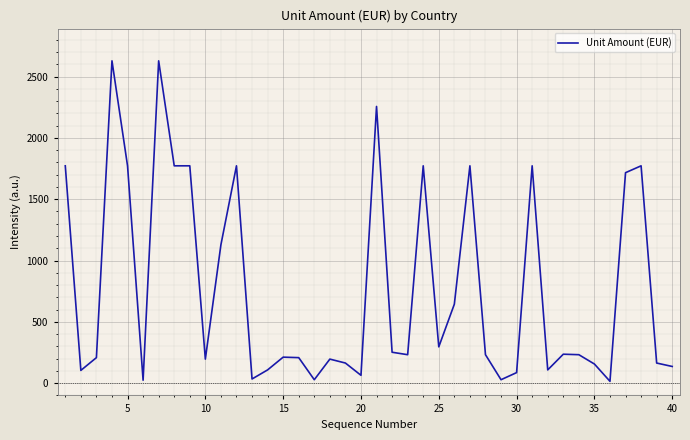

What is the difference between the maximum and minimum values?

2613